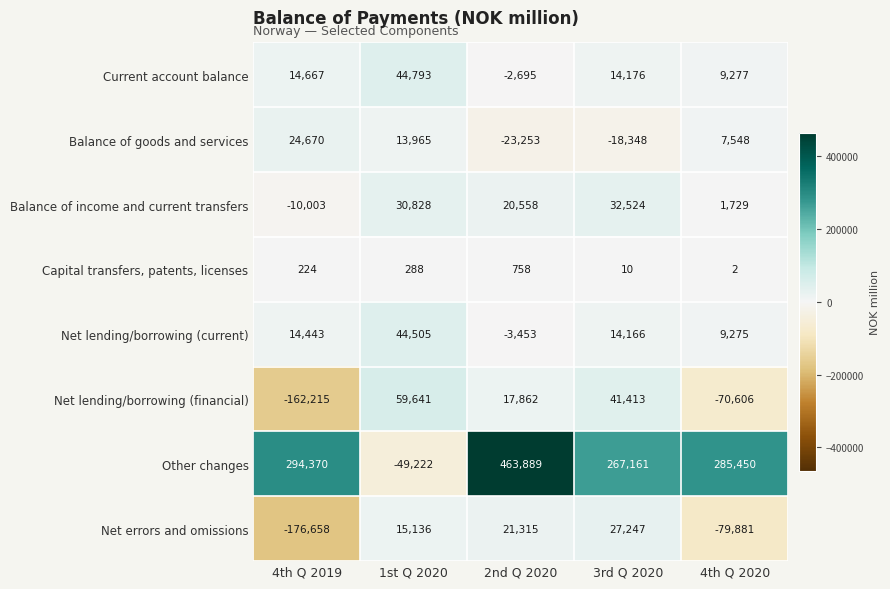

At which label does Current account balance first exceed 14176?

4th Q 2019